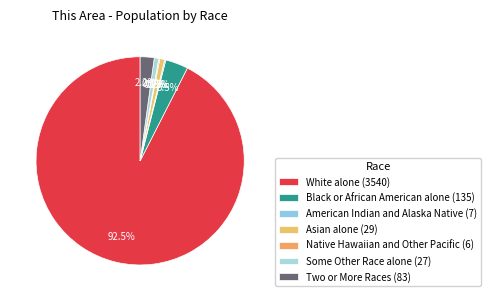

Is there any slice that represents more than half of the pie?

Yes